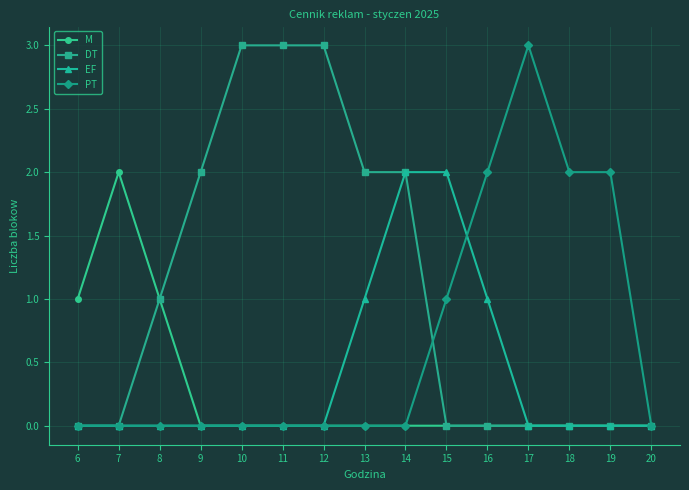

What is the difference between the maximum and minimum values in the DT series?

3